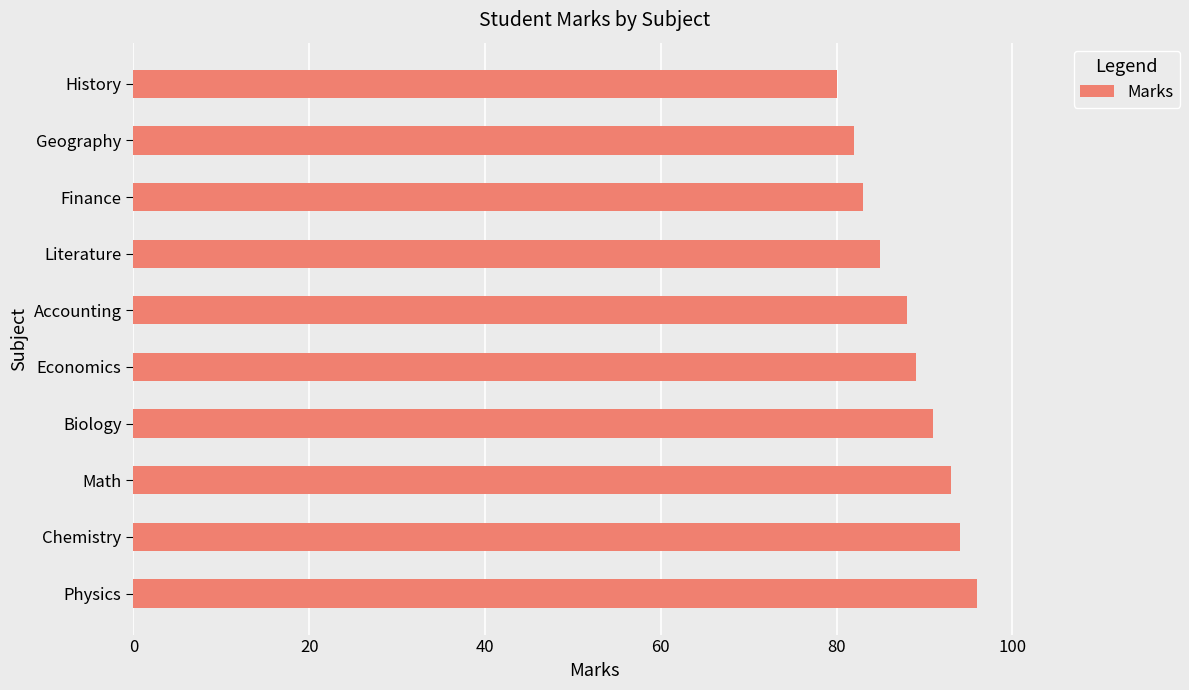

How many bars are there in total?

10